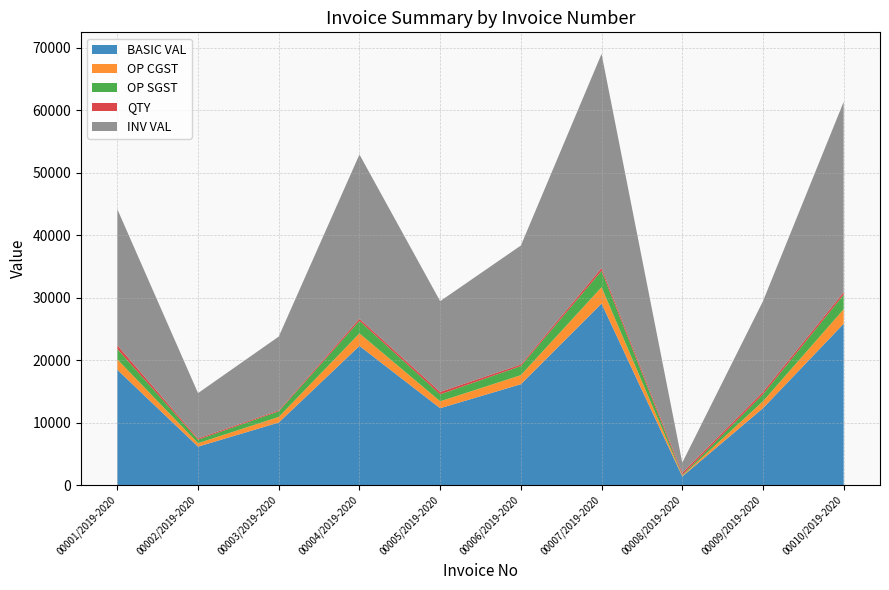

Reading right to left, extract all data points from this chart.

BASIC VAL: 00010/2019-2020=25820.0	00009/2019-2020=12300.0	00008/2019-2020=1368.5	00007/2019-2020=29047.5	00006/2019-2020=16137.5	00005/2019-2020=12300.0	00004/2019-2020=22269.8	00003/2019-2020=10005.2	00002/2019-2020=6150.0	00001/2019-2020=18450.0
OP CGST: 00010/2019-2020=2323.8	00009/2019-2020=1107.0	00008/2019-2020=123.2	00007/2019-2020=2614.3	00006/2019-2020=1452.4	00005/2019-2020=1107.0	00004/2019-2020=2004.3	00003/2019-2020=900.5	00002/2019-2020=553.5	00001/2019-2020=1660.5
OP SGST: 00010/2019-2020=2323.8	00009/2019-2020=1107.0	00008/2019-2020=123.2	00007/2019-2020=2614.3	00006/2019-2020=1452.4	00005/2019-2020=1107.0	00004/2019-2020=2004.3	00003/2019-2020=900.5	00002/2019-2020=553.5	00001/2019-2020=1660.5
QTY: 00010/2019-2020=400.0	00009/2019-2020=400.0	00008/2019-2020=350.0	00007/2019-2020=450.0	00006/2019-2020=250.0	00005/2019-2020=400.0	00004/2019-2020=345.0	00003/2019-2020=155.0	00002/2019-2020=200.0	00001/2019-2020=600.0
INV VAL: 00010/2019-2020=30467.6	00009/2019-2020=14514.0	00008/2019-2020=1614.8	00007/2019-2020=34276.1	00006/2019-2020=19042.3	00005/2019-2020=14514.0	00004/2019-2020=26278.3	00003/2019-2020=11806.2	00002/2019-2020=7257.0	00001/2019-2020=21771.0